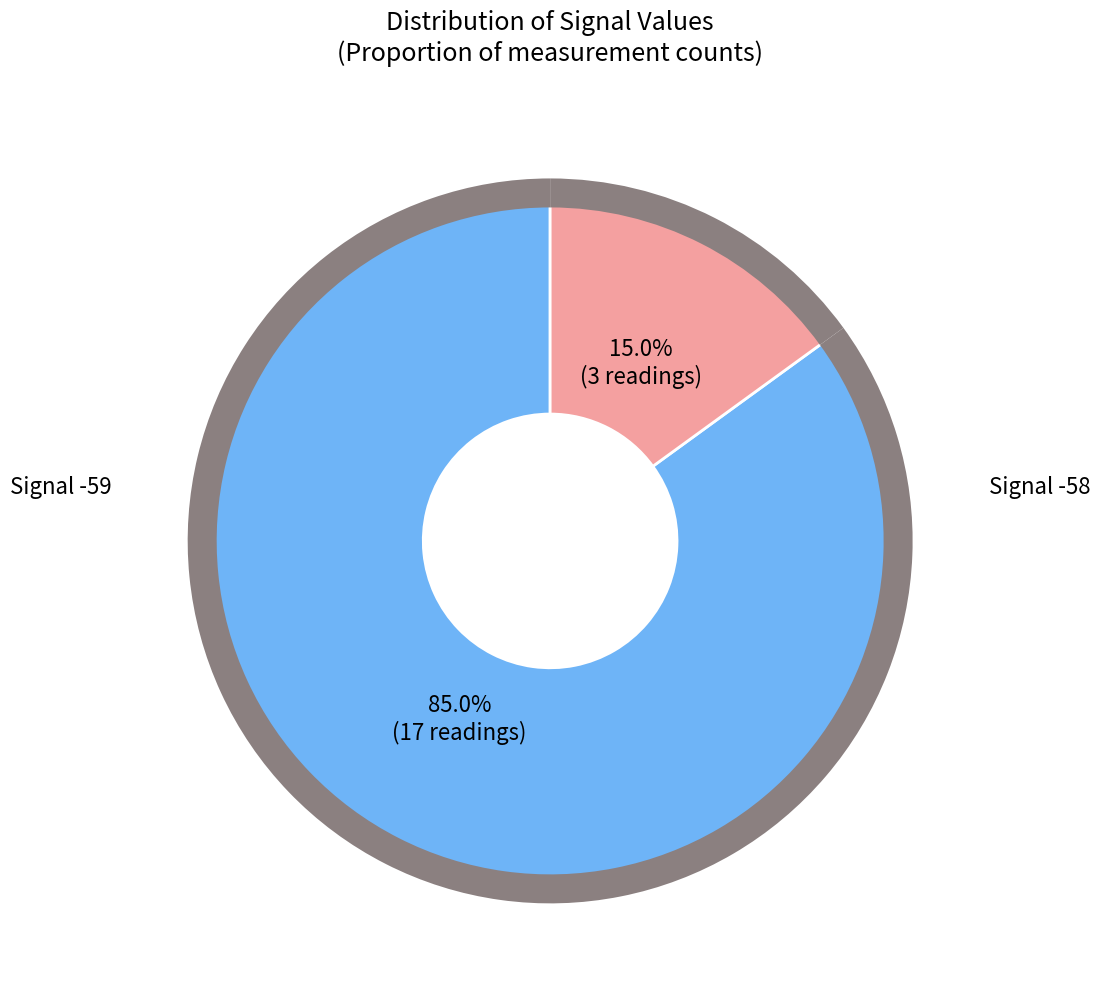

Is -59 the majority of the pie?

No